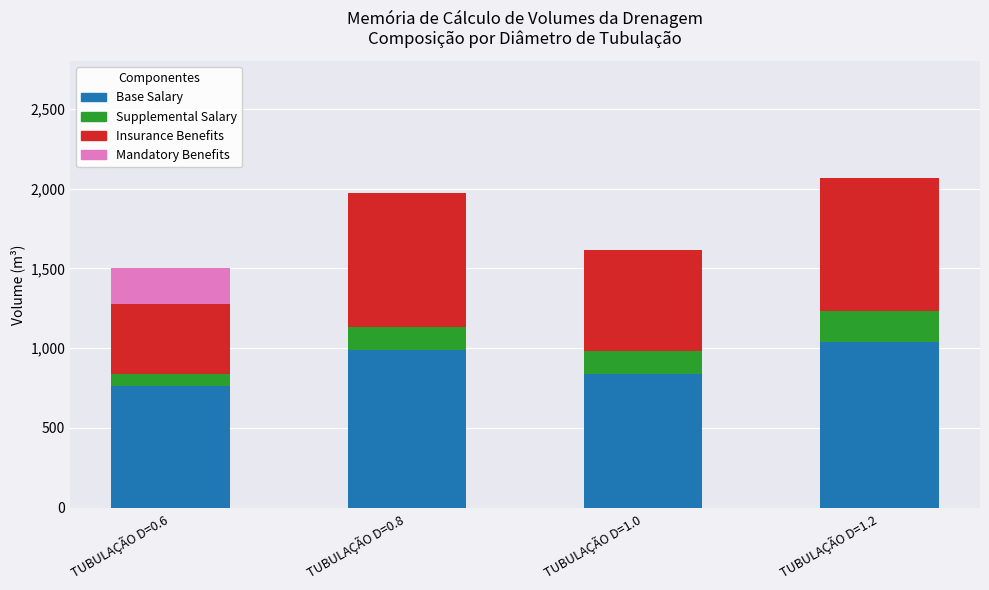

What is the sum of the Base Salary values at TUBULAÇÃO D=1.0 and TUBULAÇÃO D=0.8?

1824.1